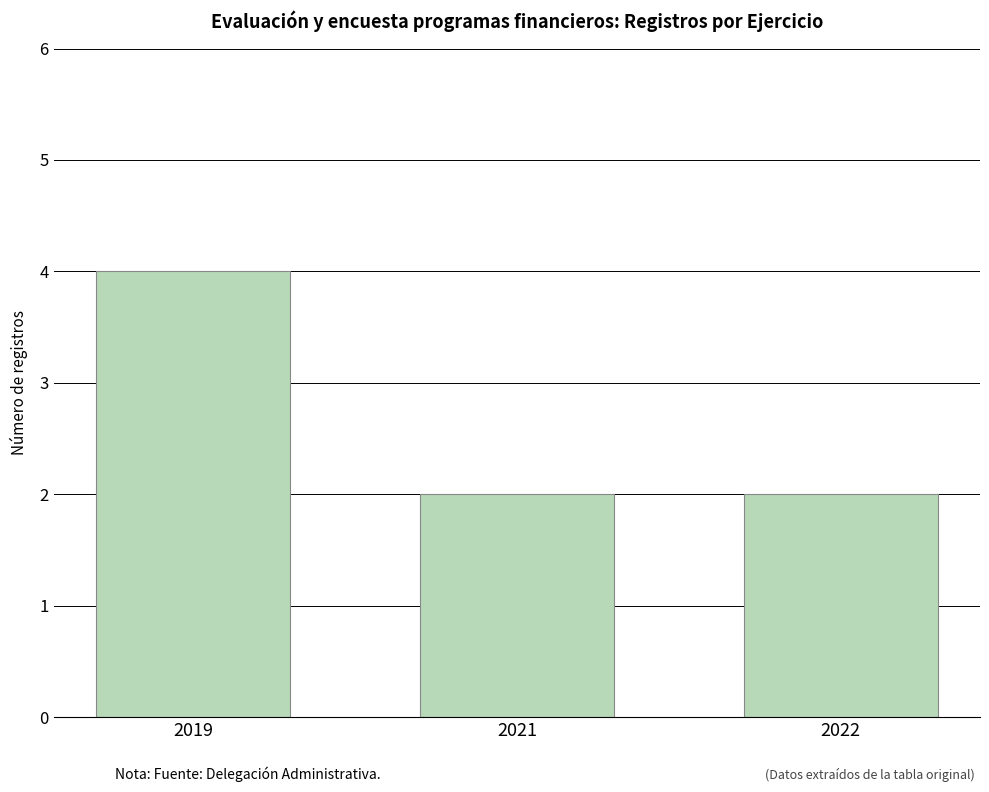

What is the smallest value displayed?

2